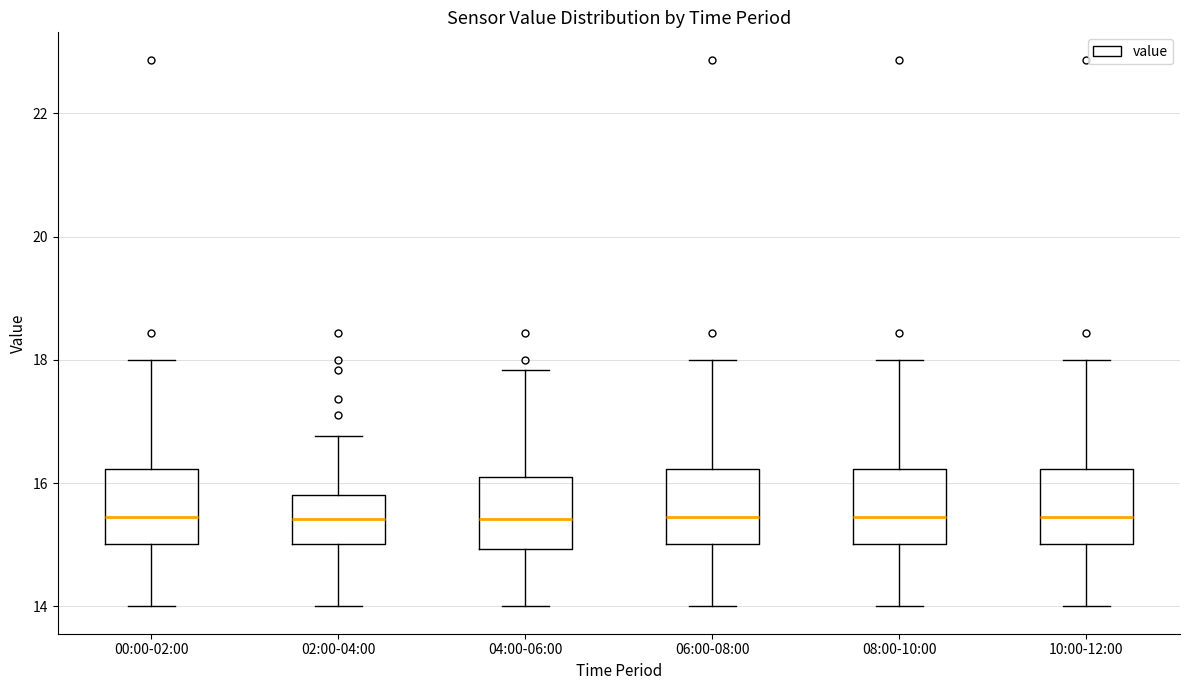

Where does the median line of the box for 10:00-12:00 sit on the y-axis? The values are not printed on the chart, so give them approximately, as read against the axis.

15.4